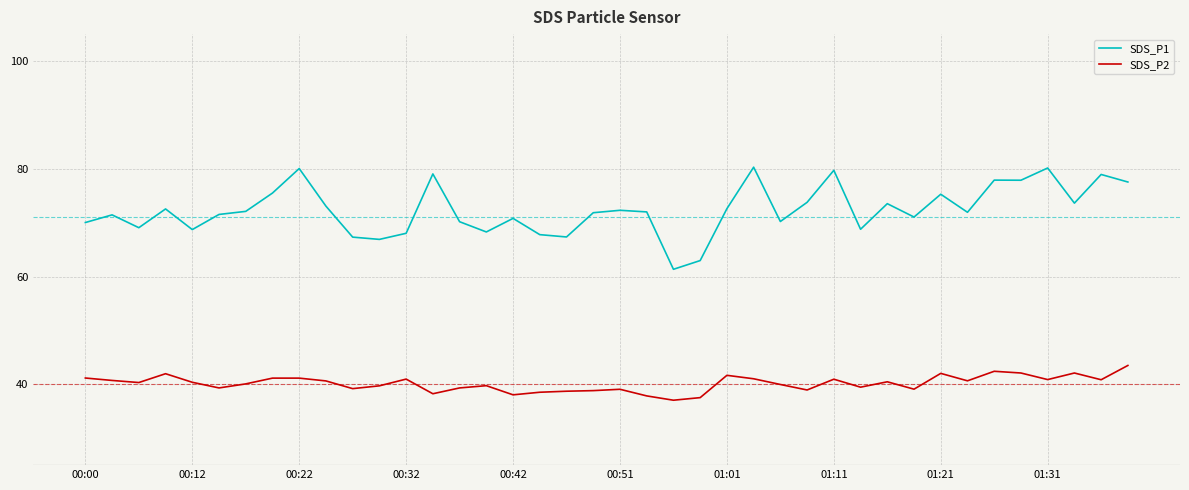

What is the maximum value shown in the chart?

80.3